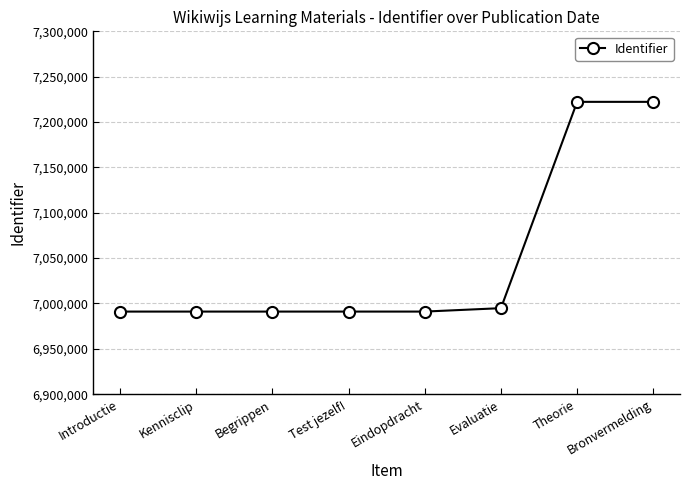

What position from the left is Theorie?

7